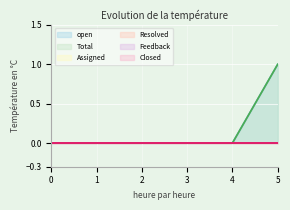

Does the chart display data point markers on the line(s)?

No